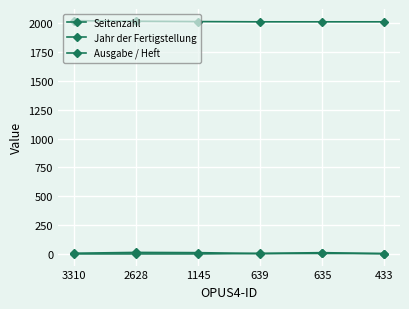

Reading left to right, extract all data points from this chart.

Seitenzahl: 6	13	11	3	4	3
Jahr der Fertigstellung: 2022	2017	2014	2012	2012	2012
Ausgabe / Heft: 0	0	0	4	11	2